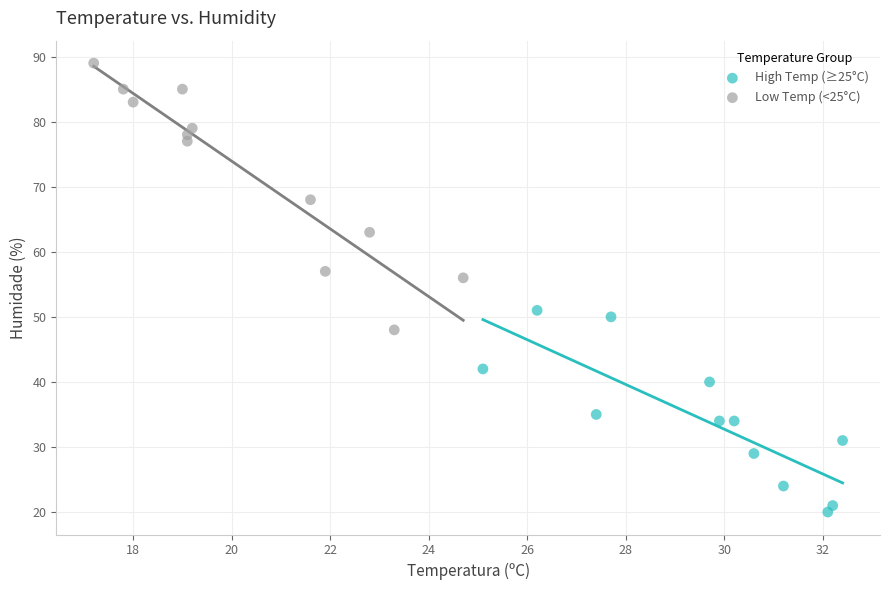

Which series contains the lowest Y value?

High Temp (≥25°C)